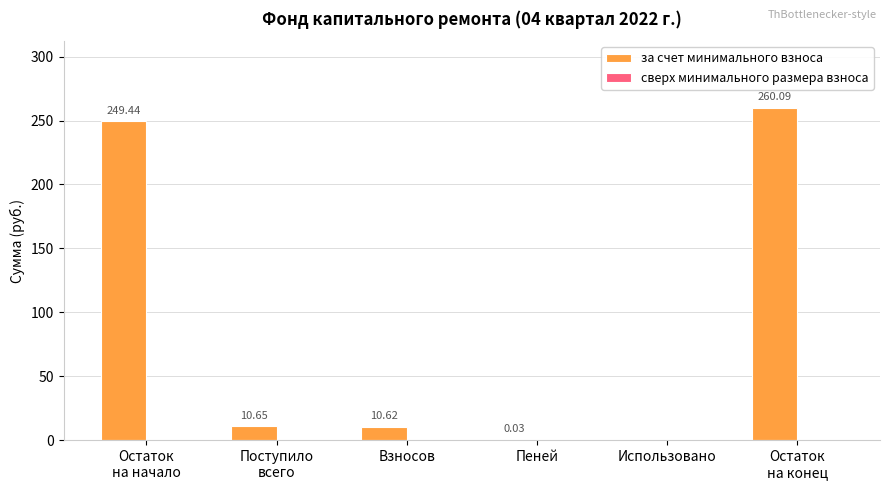

What is the change in value from Взносов to Использовано?

-10.6